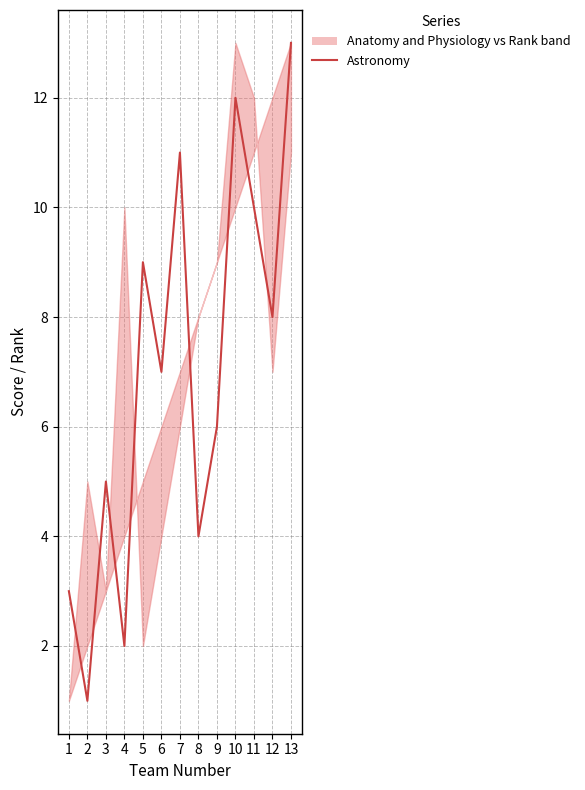

Read the value at 12.

8